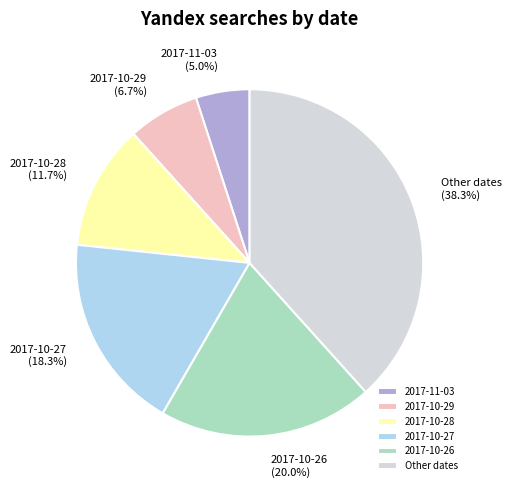

Does 2017-10-27 represent more than half of the total?

No